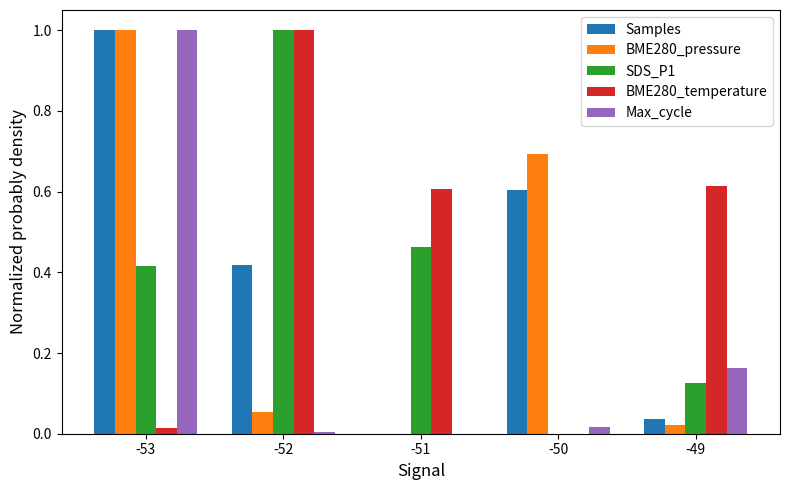

Is the value of Samples at -53 greater than the value of BME280_temperature at -53?

Yes